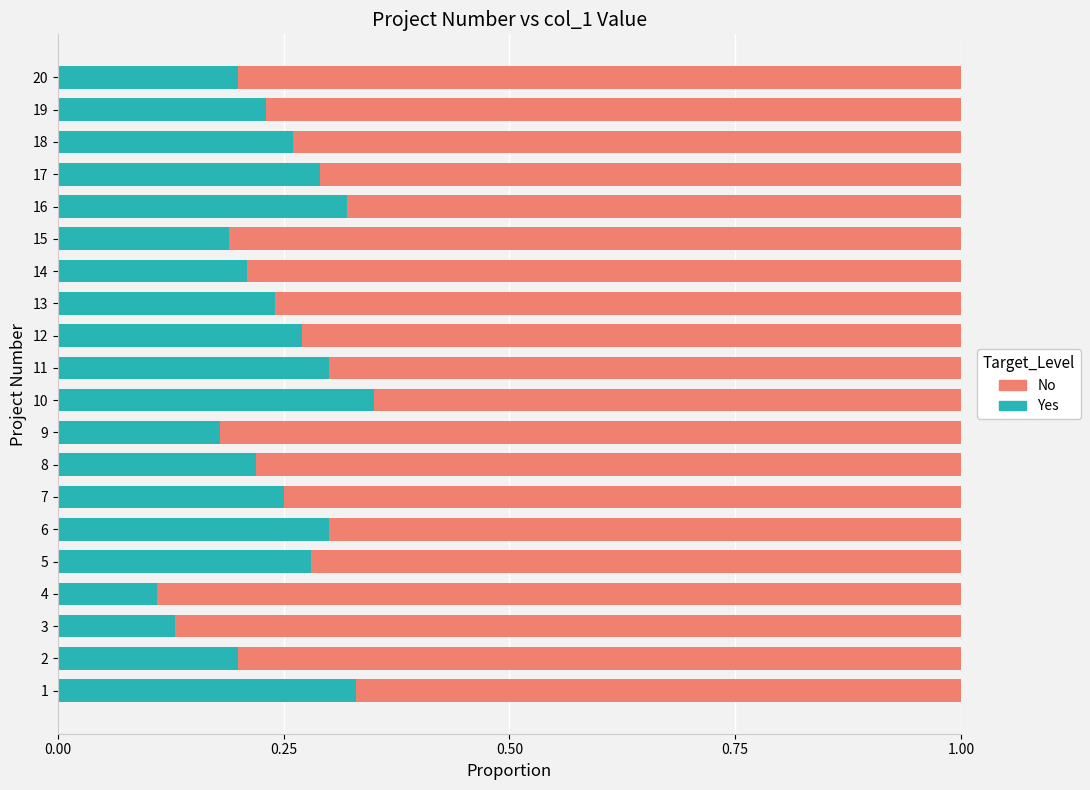

What is the total value across all series at 6?

1.0